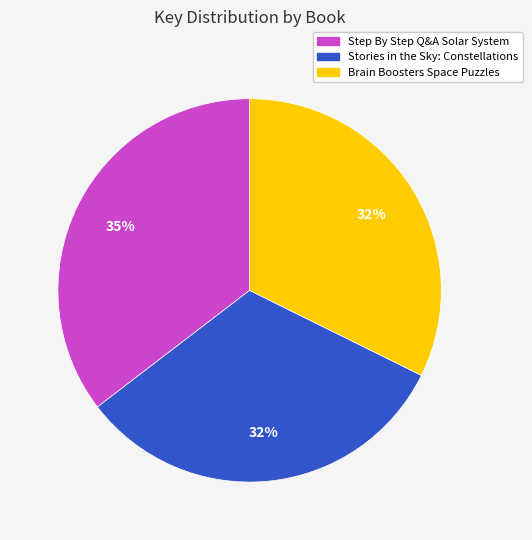

To the nearest percent, what portion does Stories in the Sky: Constellations represent?

32%